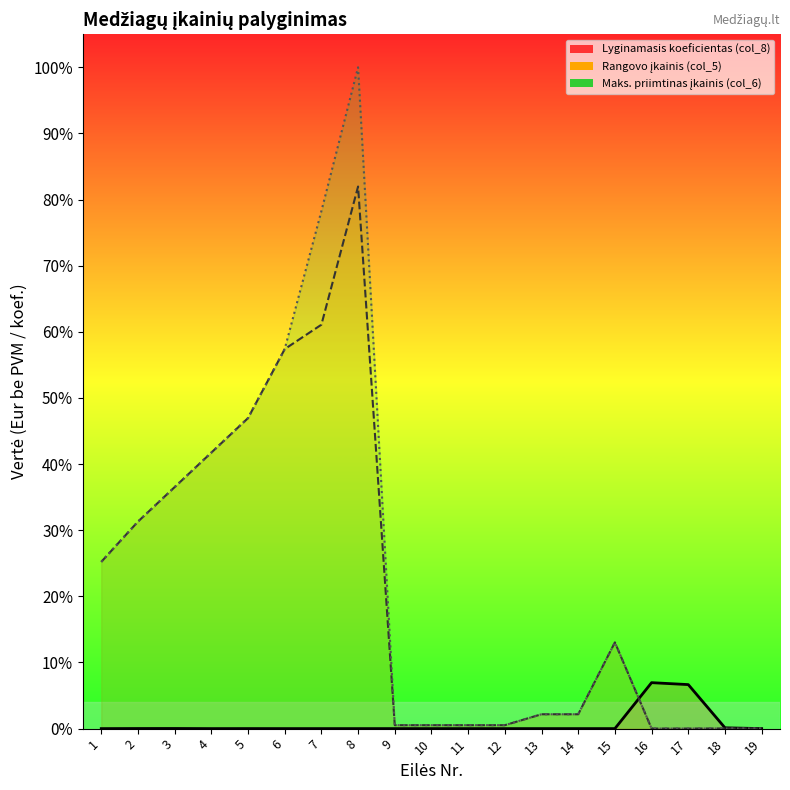

True or false: Rangovo įkainis (col_5) has a value of 0.2 at 7.

False